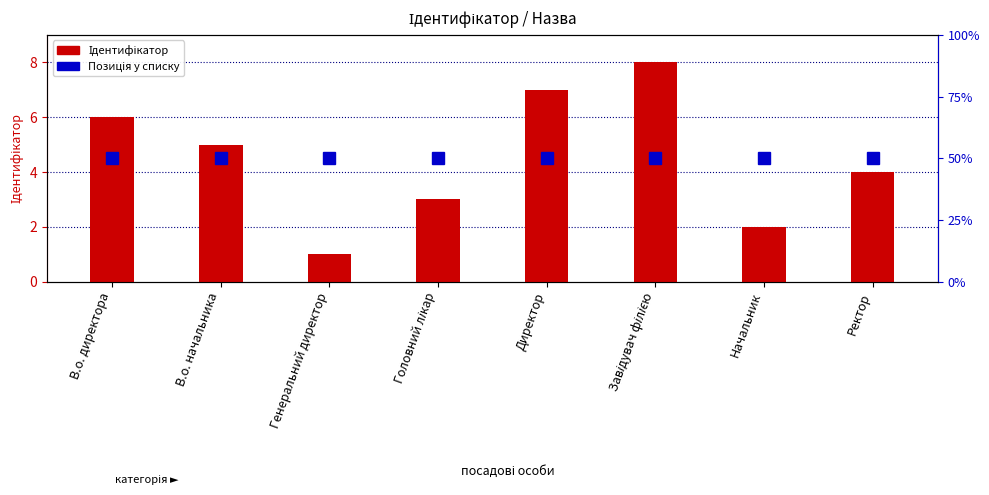

How many Ідентифікатор values are between 3 and 7?

5